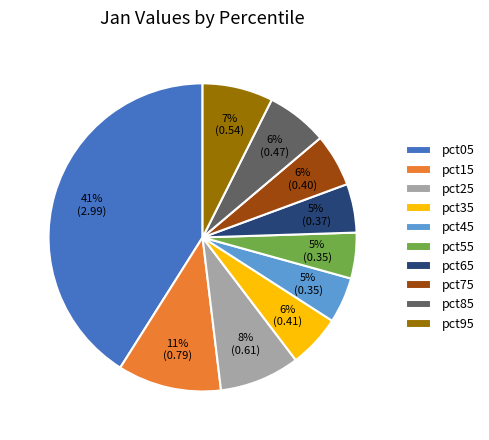

To the nearest percent, what portion does pct25 represent?

8%